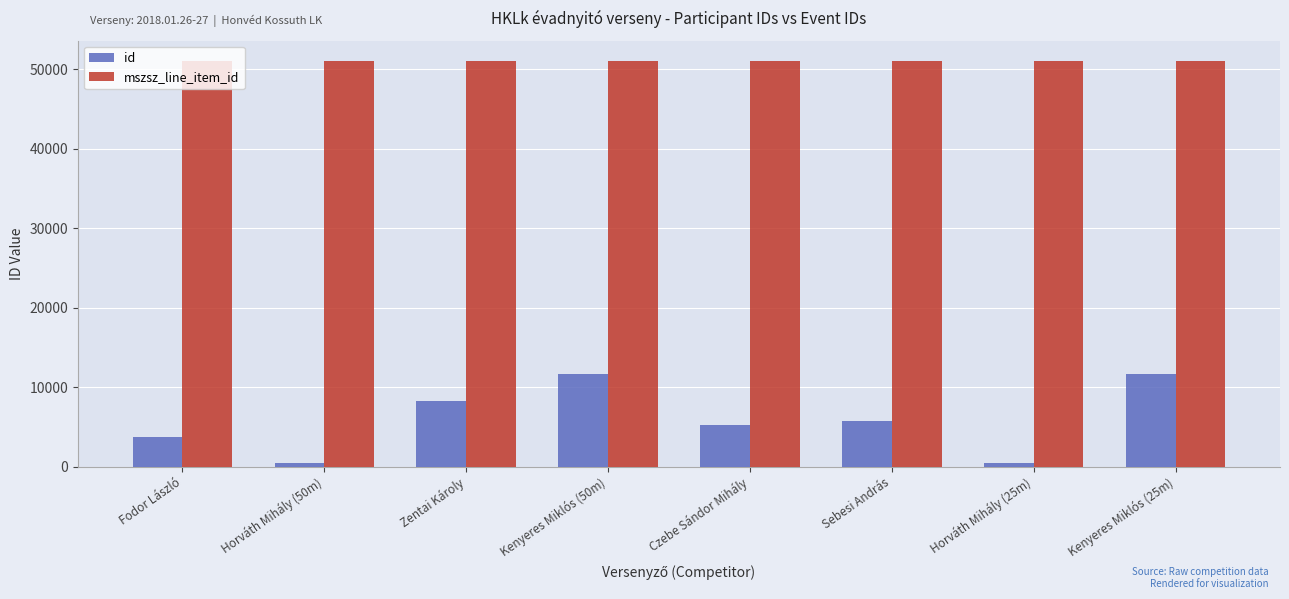

Which series has the largest range (max minus min)?

id